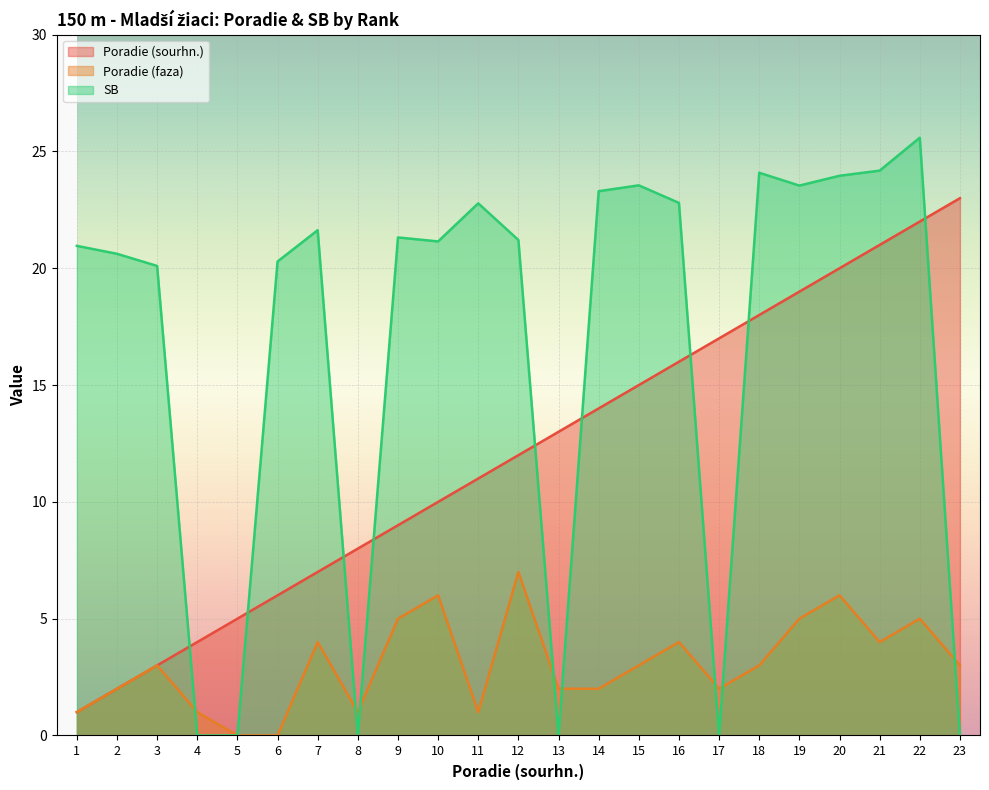

True or false: Poradie (faza) and Poradie (sourhn.) cross at least once.

False